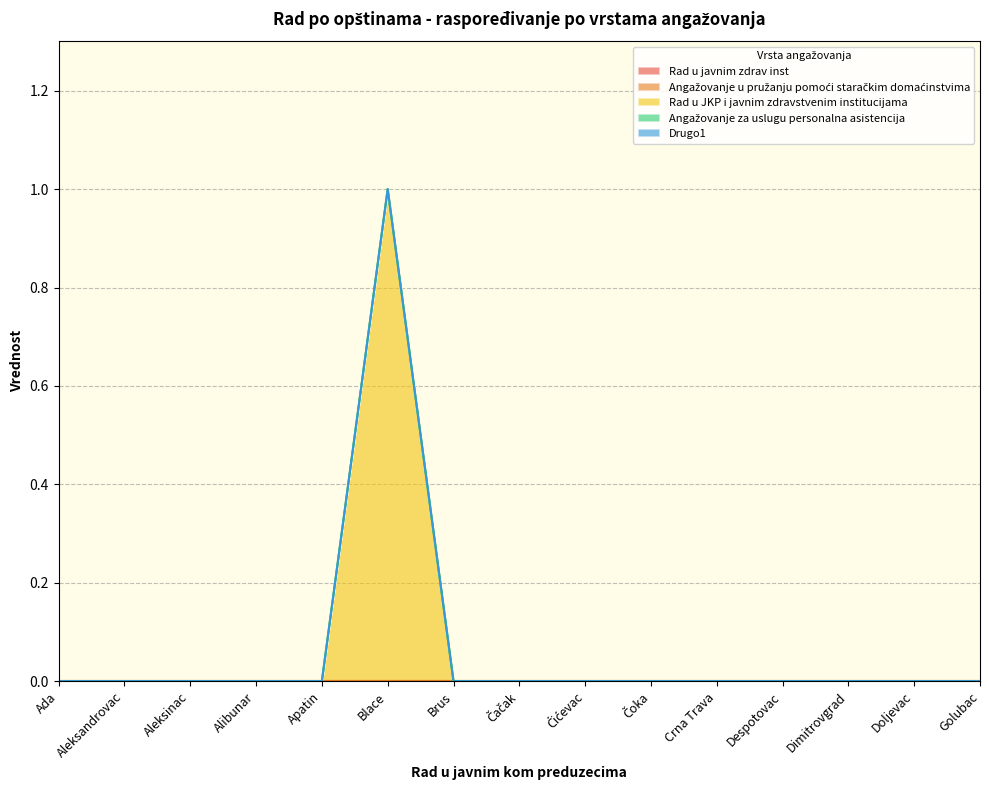

At which label does Rad u javnim zdrav inst reach its peak?

Ada